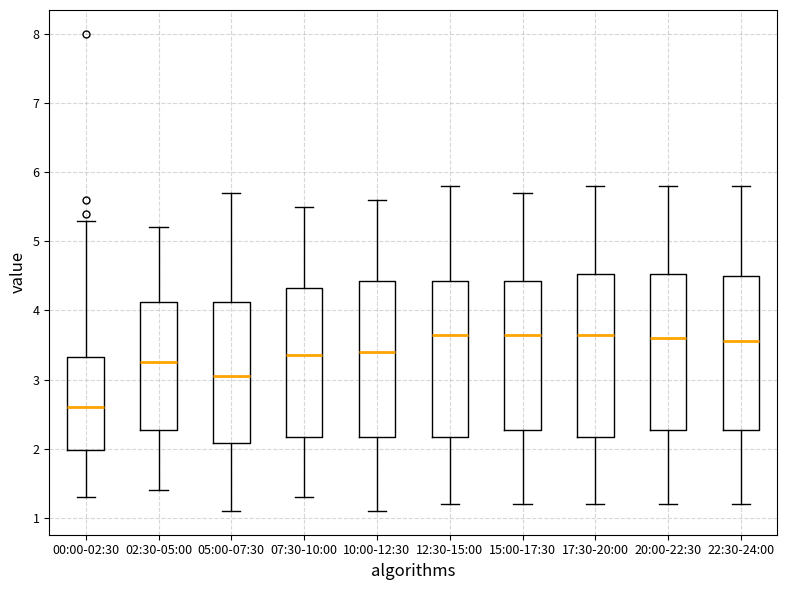

Reading left to right, transcribe this box plot: for each box, give where its median line is, the range the box spans, and where its two whiskers end, as read against the y-axis. The values are not printed on the chart, so give them approximately, as read against the axis.

00:00-02:30: median 2.6, box 2.0 to 3.3, whiskers 1.3 to 5.3
02:30-05:00: median 3.3, box 2.3 to 4.1, whiskers 1.4 to 5.2
05:00-07:30: median 3.1, box 2.1 to 4.1, whiskers 1.1 to 5.7
07:30-10:00: median 3.4, box 2.2 to 4.3, whiskers 1.3 to 5.5
10:00-12:30: median 3.4, box 2.2 to 4.4, whiskers 1.1 to 5.6
12:30-15:00: median 3.7, box 2.2 to 4.4, whiskers 1.2 to 5.8
15:00-17:30: median 3.7, box 2.3 to 4.4, whiskers 1.2 to 5.7
17:30-20:00: median 3.7, box 2.2 to 4.5, whiskers 1.2 to 5.8
20:00-22:30: median 3.6, box 2.3 to 4.5, whiskers 1.2 to 5.8
22:30-24:00: median 3.6, box 2.3 to 4.5, whiskers 1.2 to 5.8